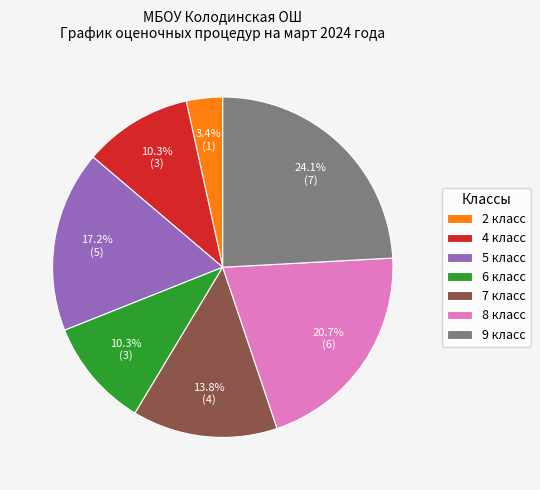

Which has a higher value, 9 класс or 6 класс?

9 класс